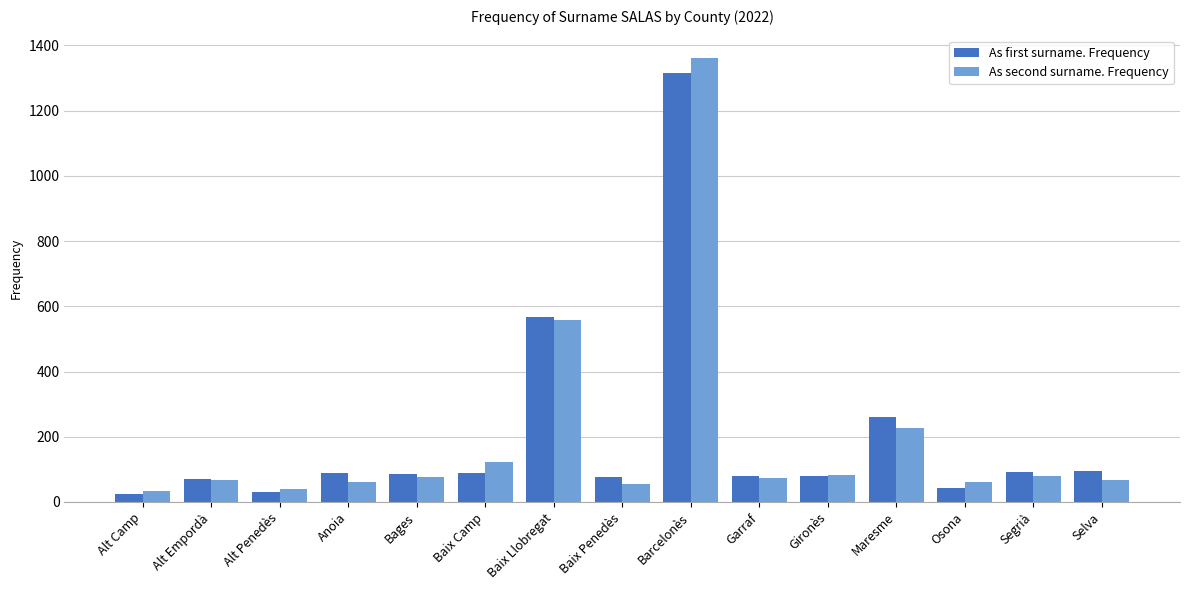

How many bars are there in each group?

2